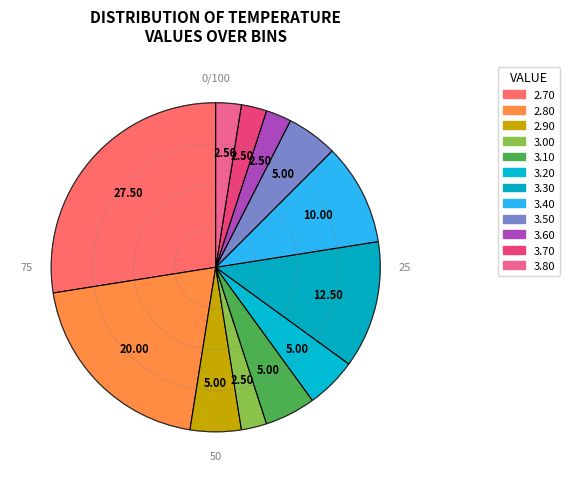

How many slices are in this pie chart?

12